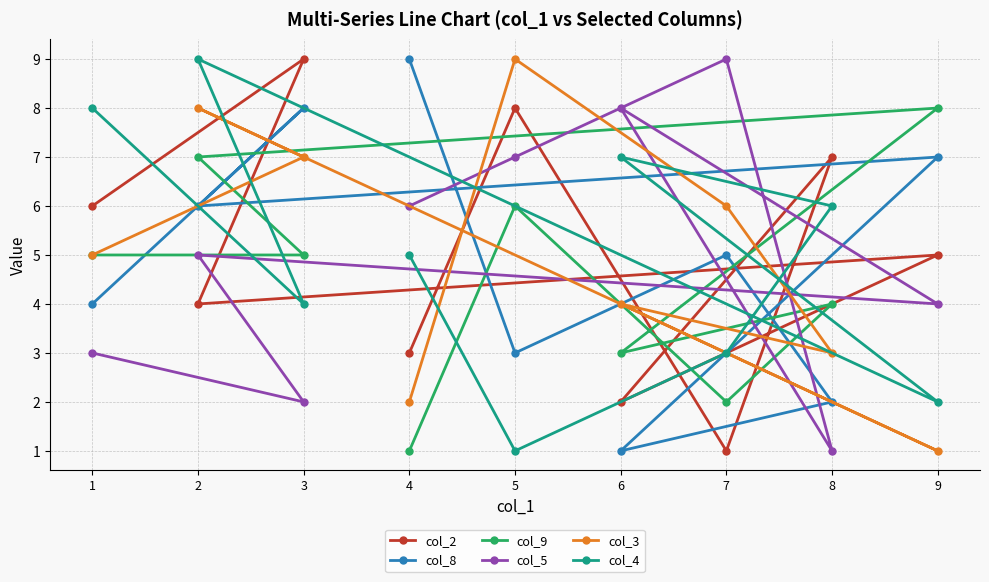

Between 9 and 8, which is larger?

8